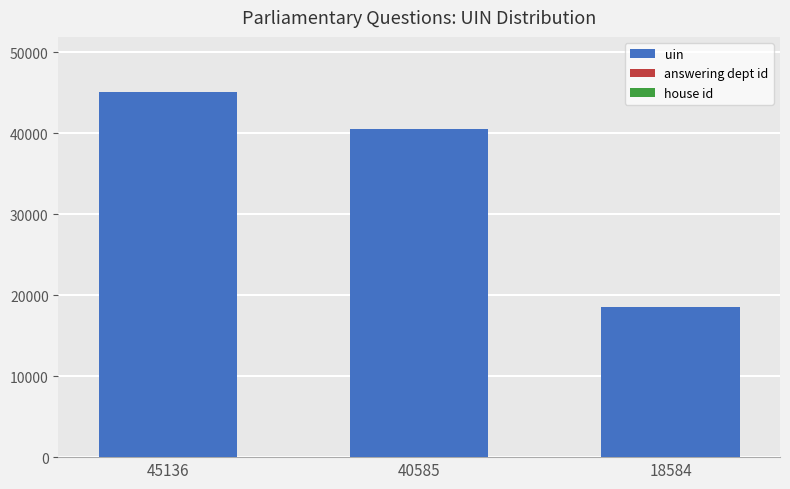

Between 40585 and 18584, which series saw the biggest shift?

uin